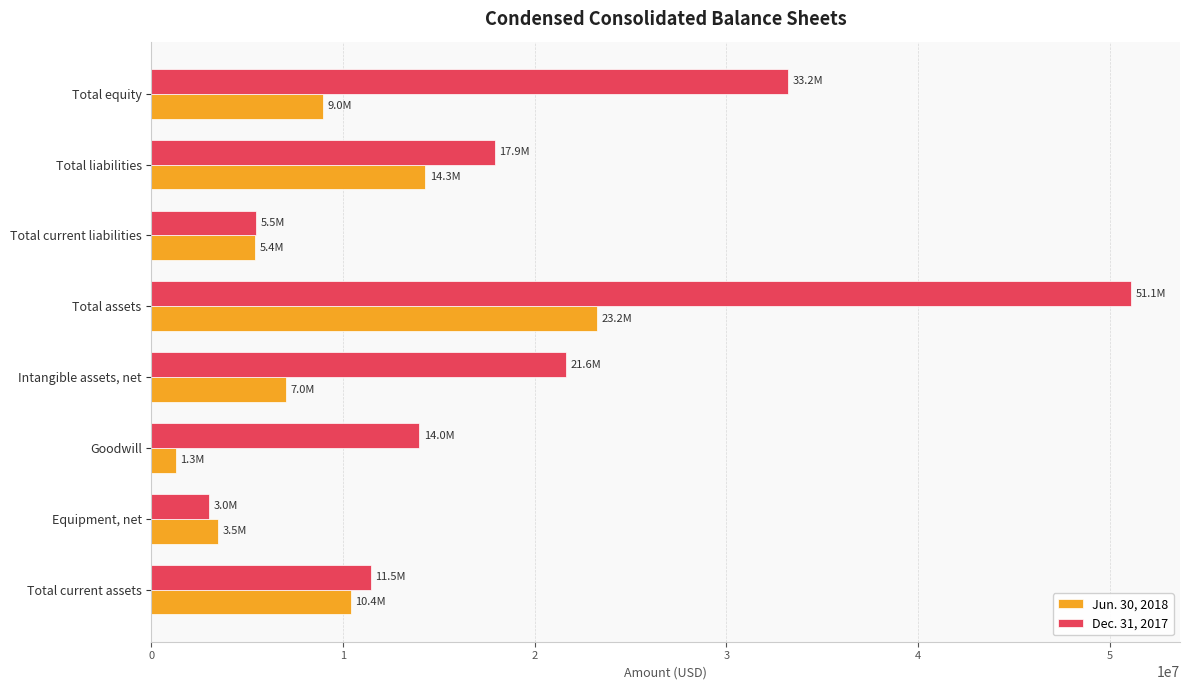

At which category is the sum across all series the highest?

Total assets